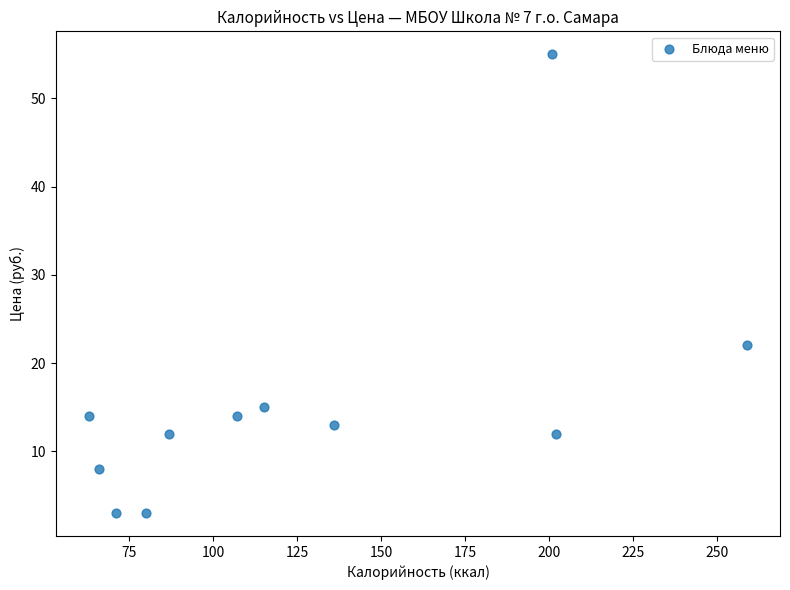

What is the average X value?

126